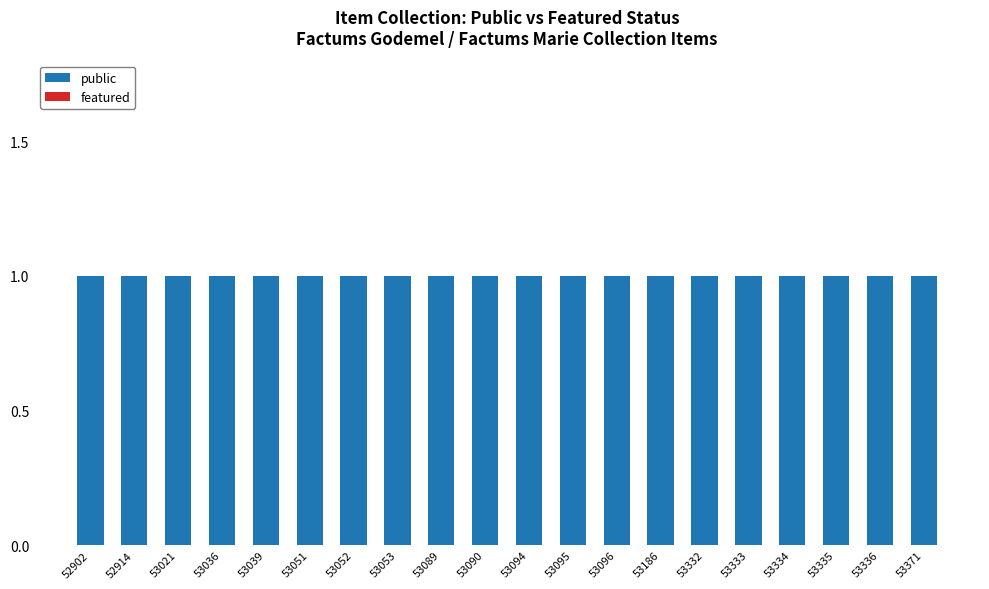

At which label does public reach its minimum?

52902